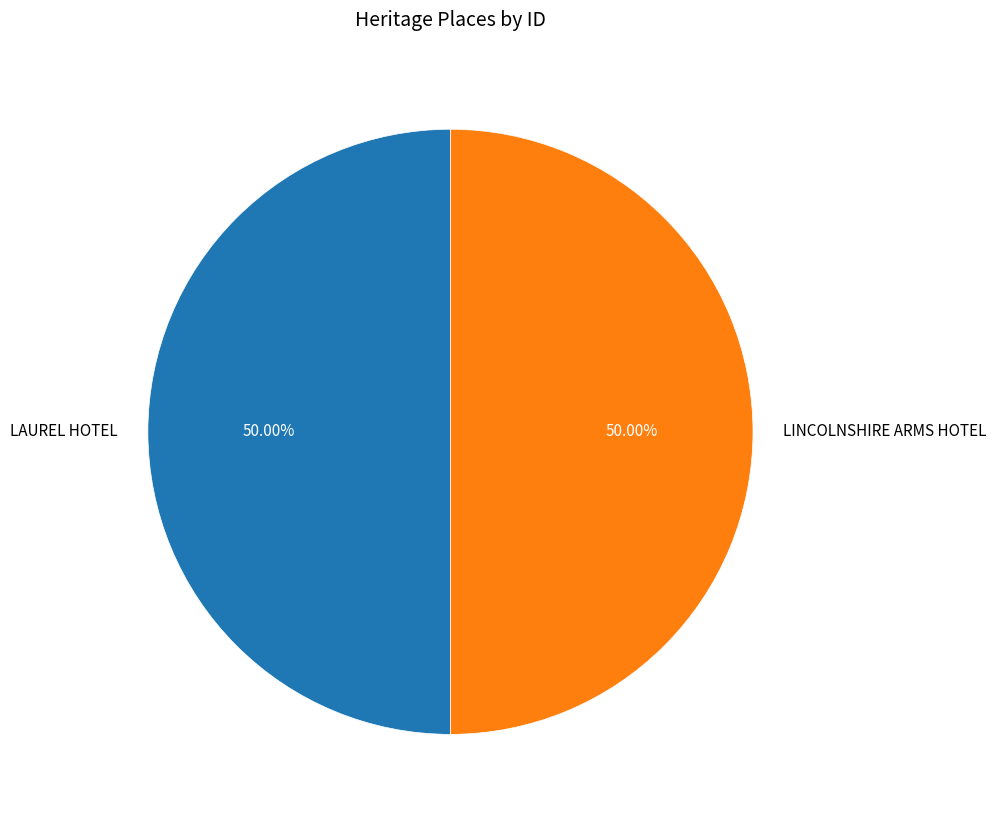

True or false: LINCOLNSHIRE ARMS HOTEL accounts for 38% of the total.

False